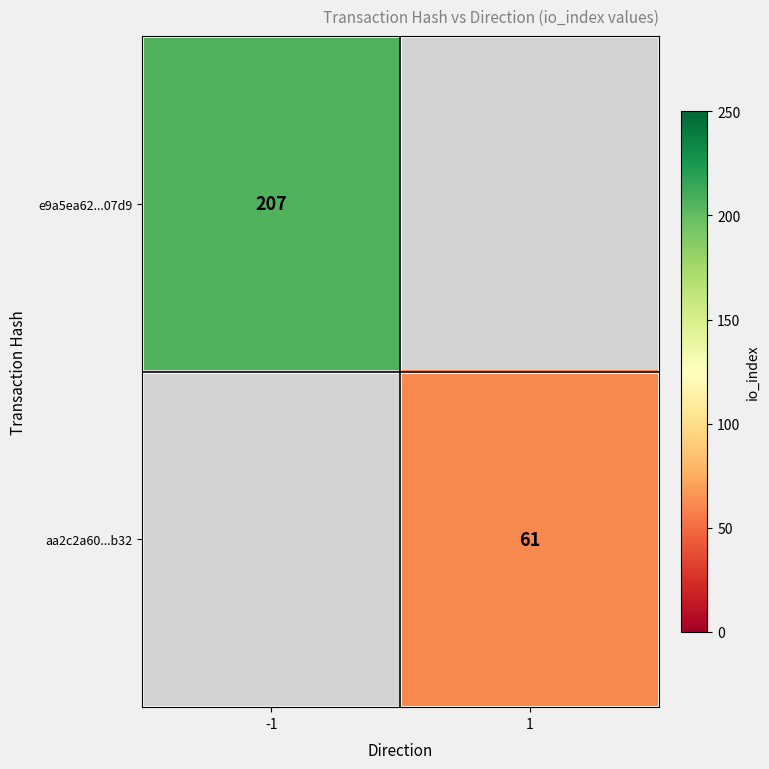

True or false: aa2c2a60...b32 has a value of 16 at 1.

False